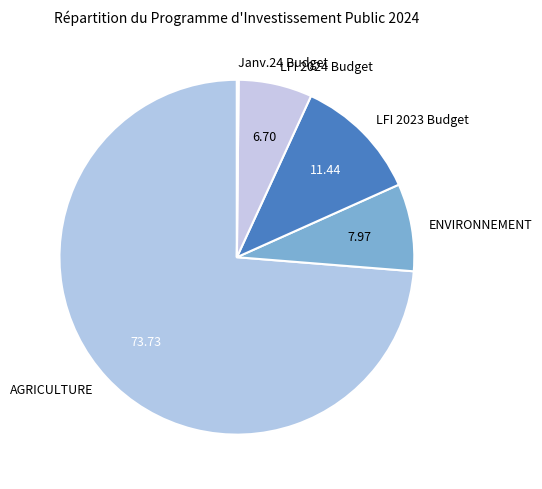

What is the largest slice in the pie chart?

AGRICULTURE